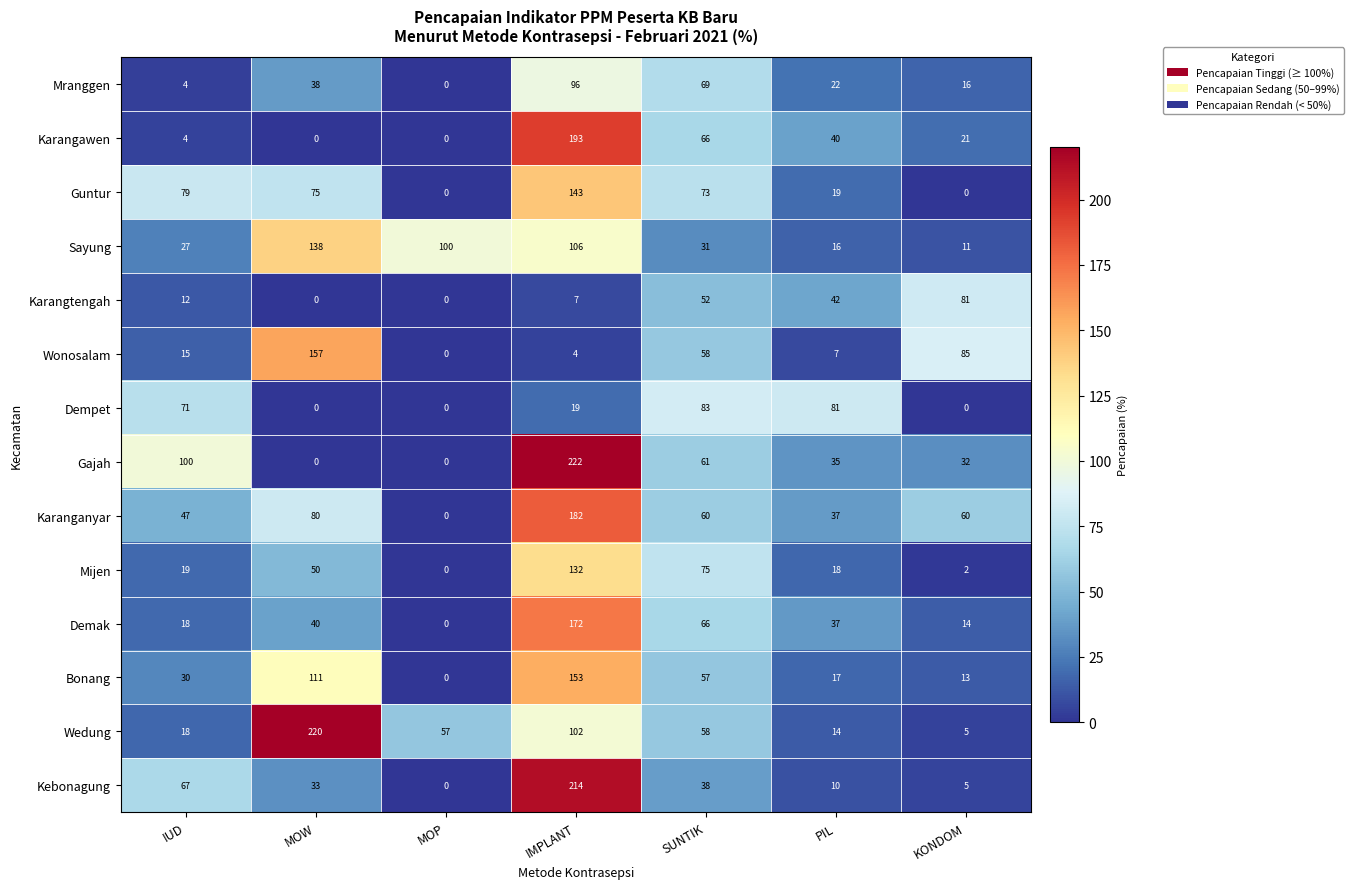

Rank the categories by Kebonagung value from lowest to highest.

MOP, KONDOM, PIL, MOW, SUNTIK, IUD, IMPLANT